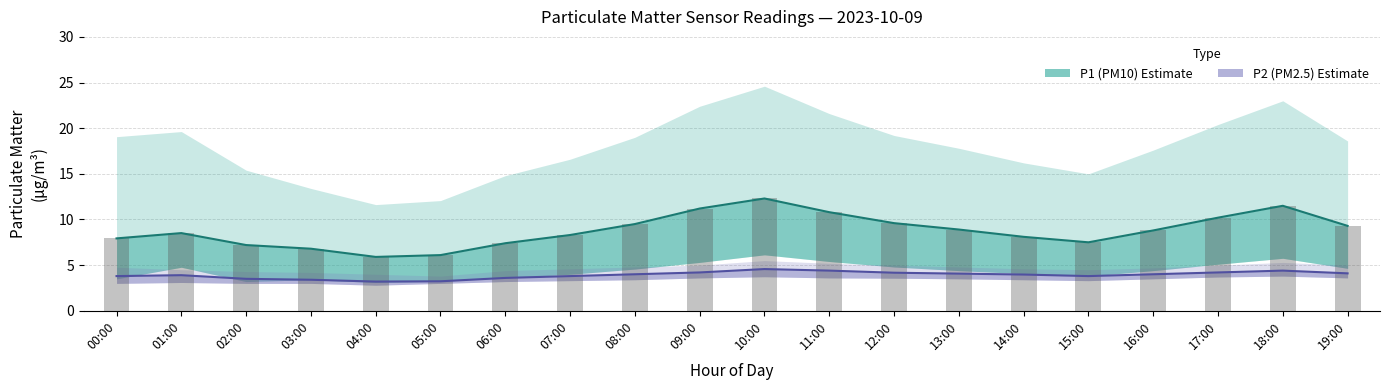

At 18:00, list the series in order from smallest to largest.

P2 (PM2.5), P1 (PM10)